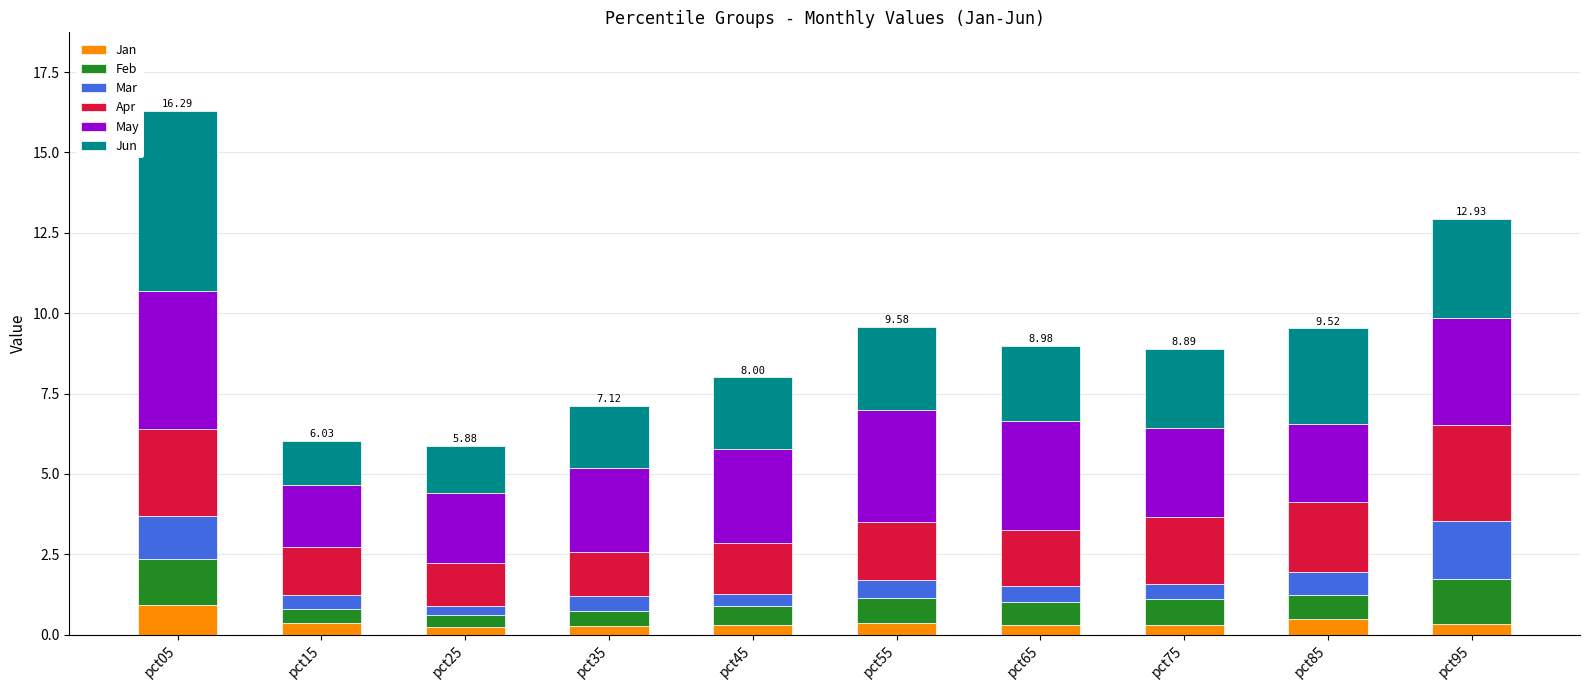

At which category is the sum across all series the highest?

pct05